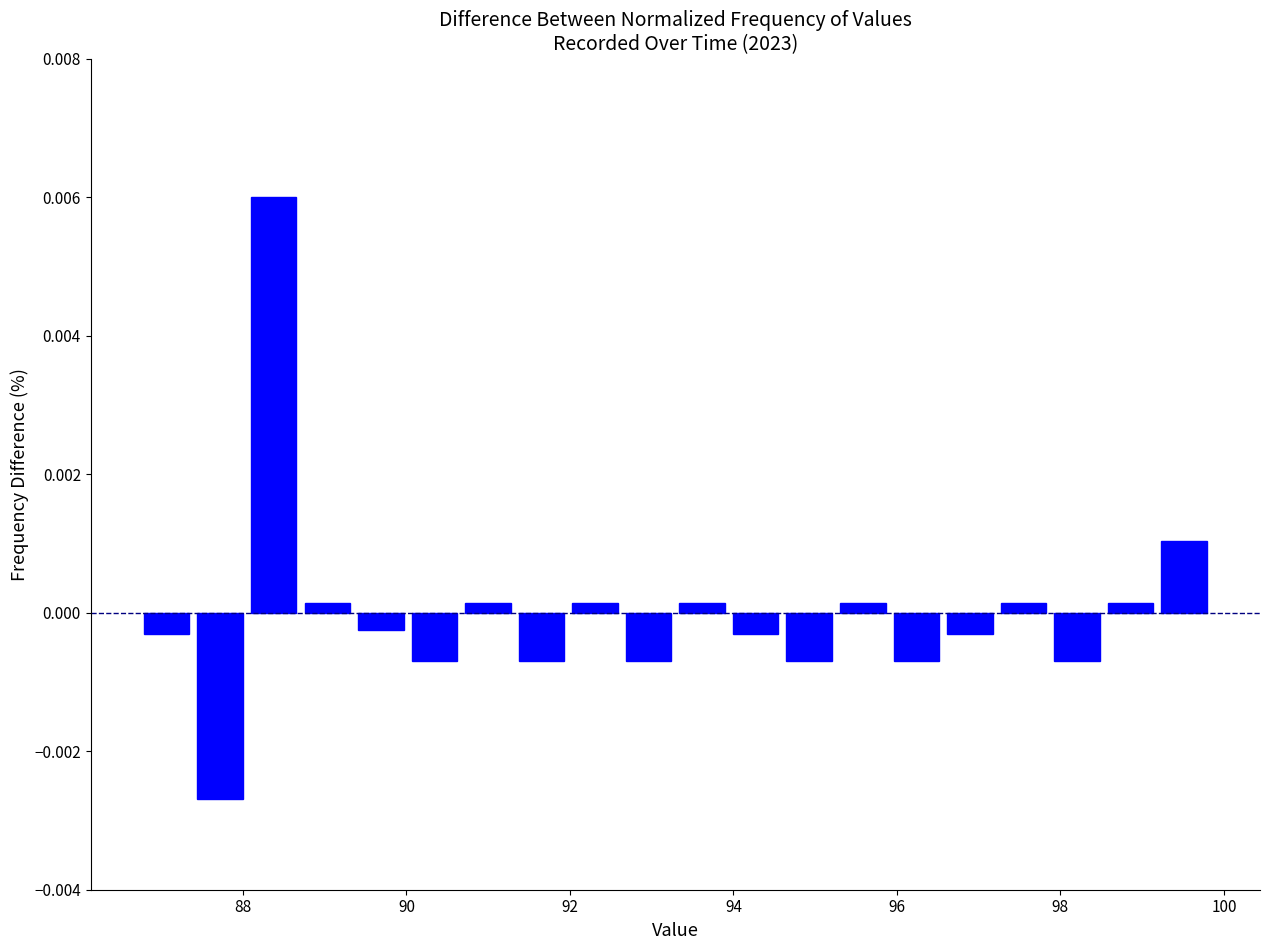

Around what value on the x-axis is the tallest bar? Give the approximate position of its centre, as read against the axis.

88.4